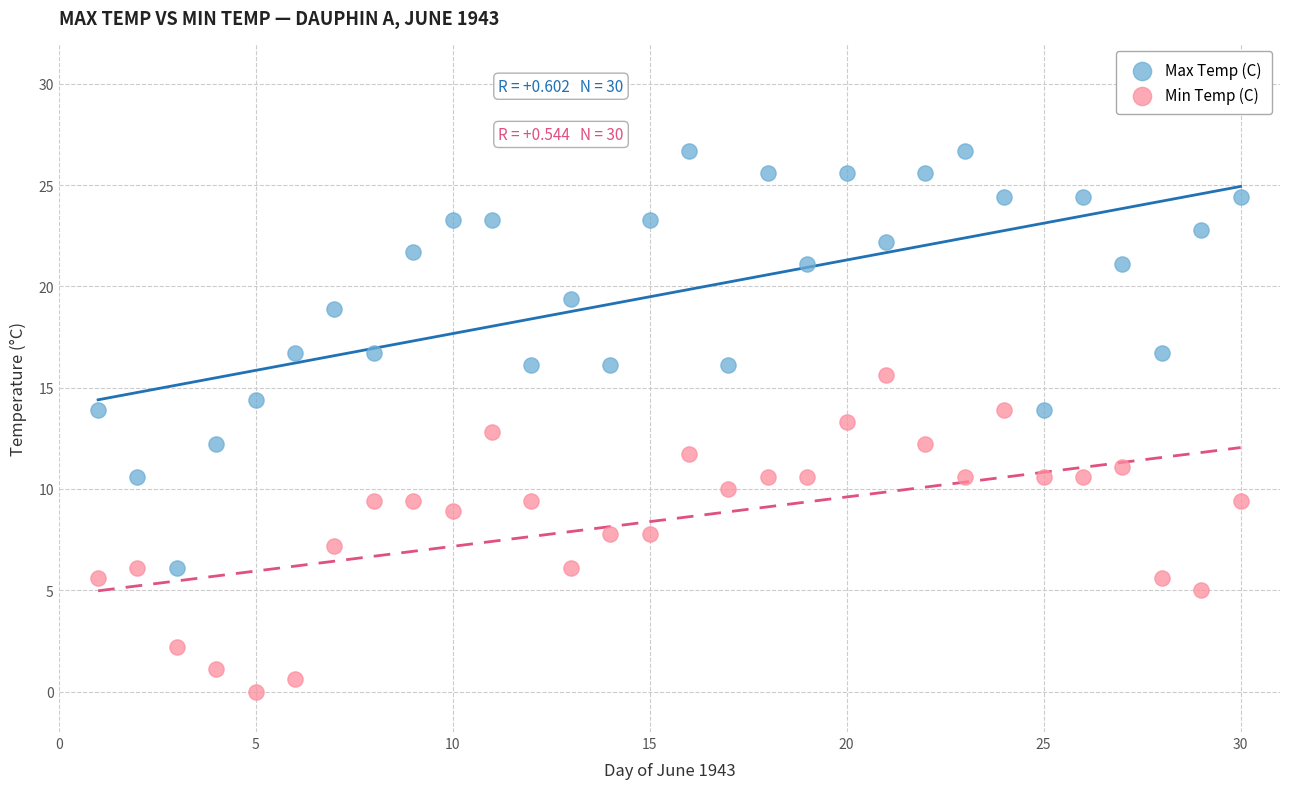

Which series contains the lowest Y value?

Min Temp (C)